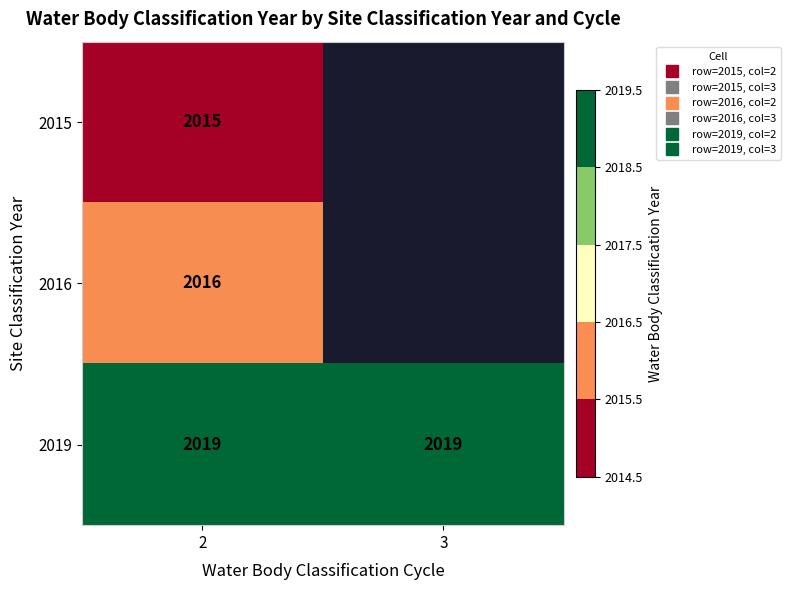

What is the spread (max minus min) of values at 2?

4.0